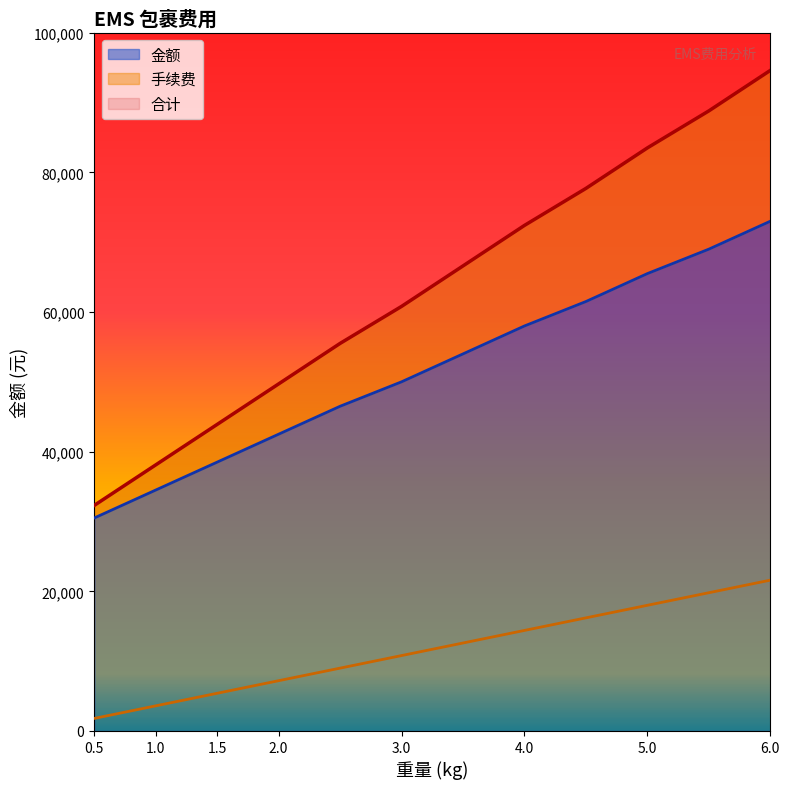

True or false: 合计 and 手续费 cross at least once.

False